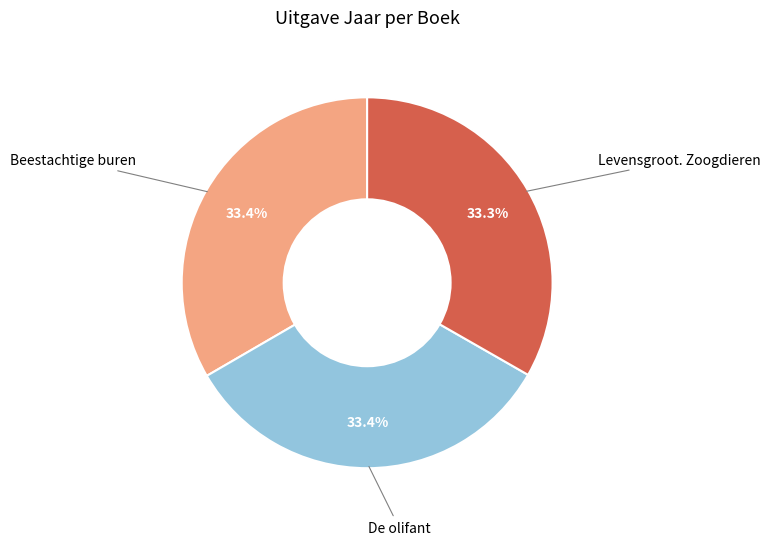

Is it true that Beestachtige buren is 33% of the pie?

True